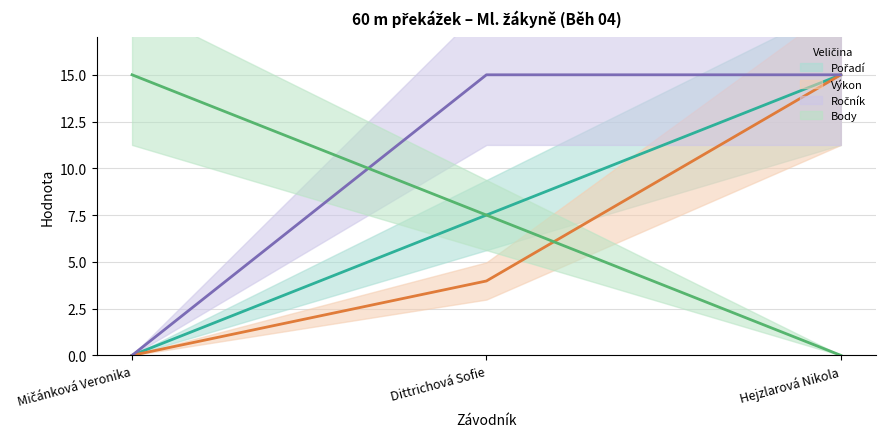

What position from the left is Dittrichová Sofie?

2